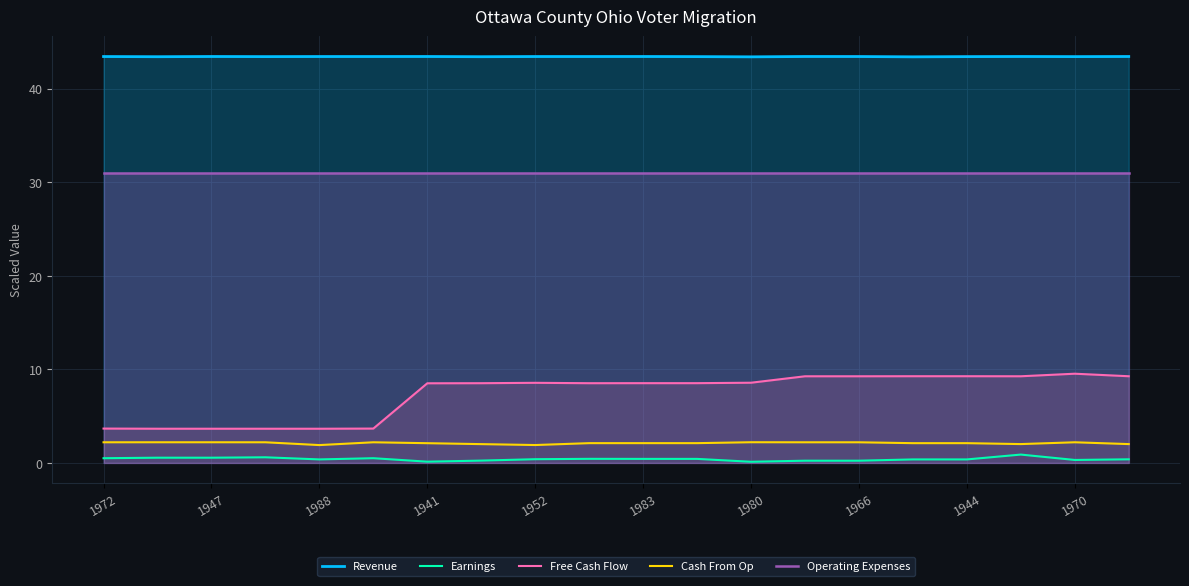

Rank the series at 1944 from highest to lowest value.

Revenue, Operating Expenses, Free Cash Flow, Cash From Op, Earnings